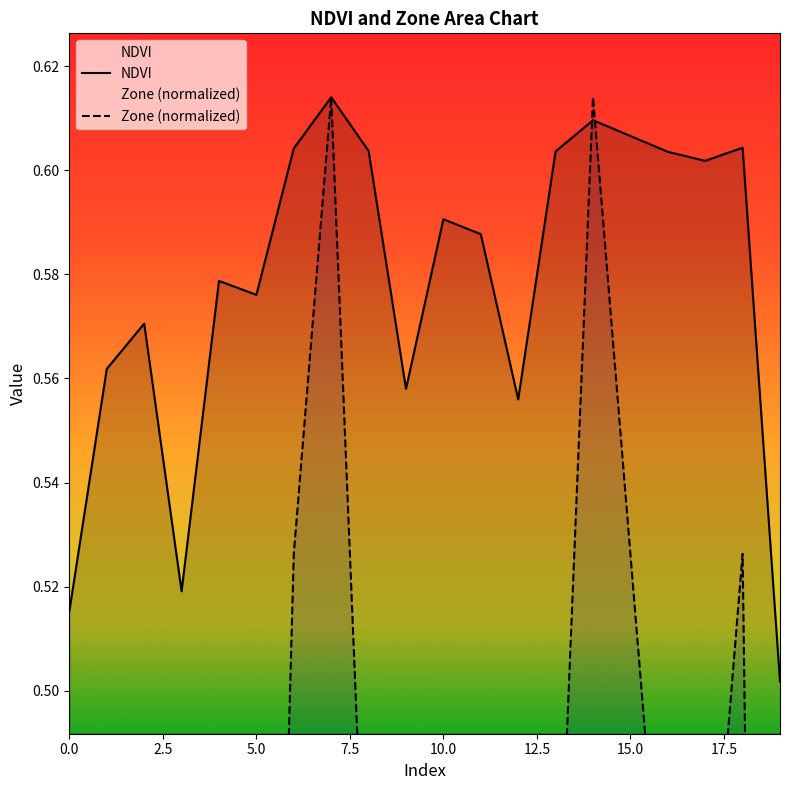

What is the lowest value of the NDVI series?

0.5